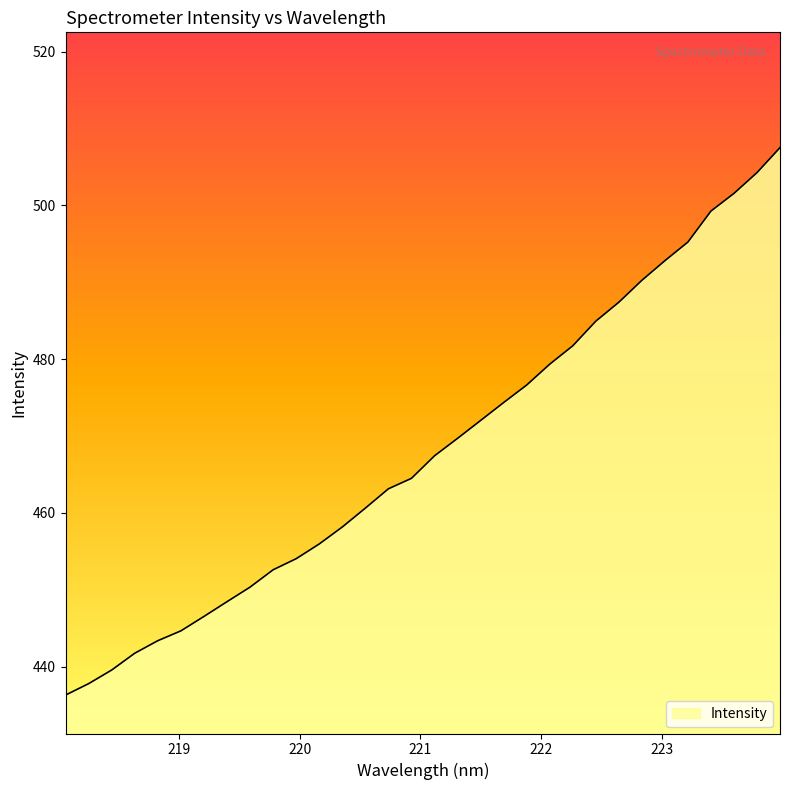

What is the difference between the maximum and minimum values?

71.2